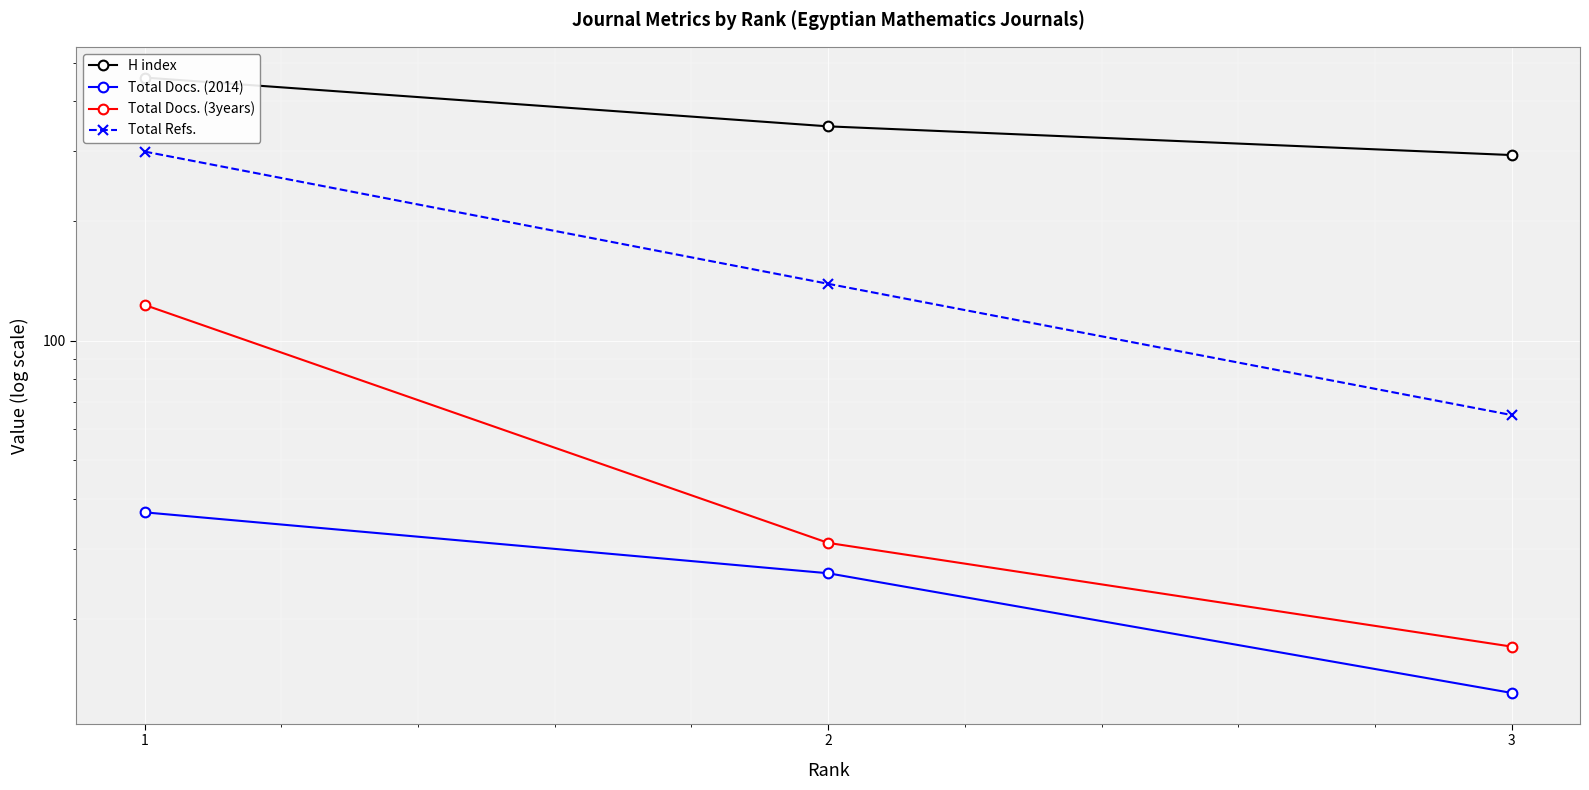

At which label does H index reach its peak?

1